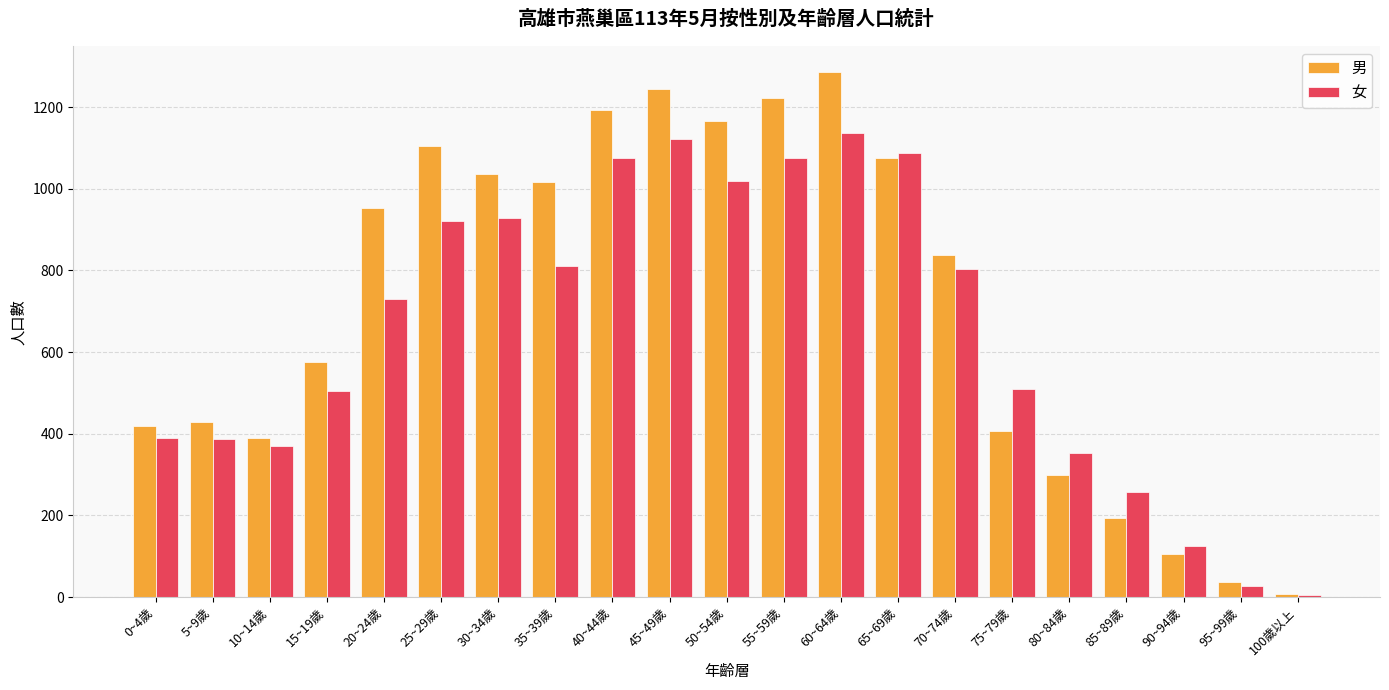

Rank the series by their average value, from highest to lowest.

男, 女